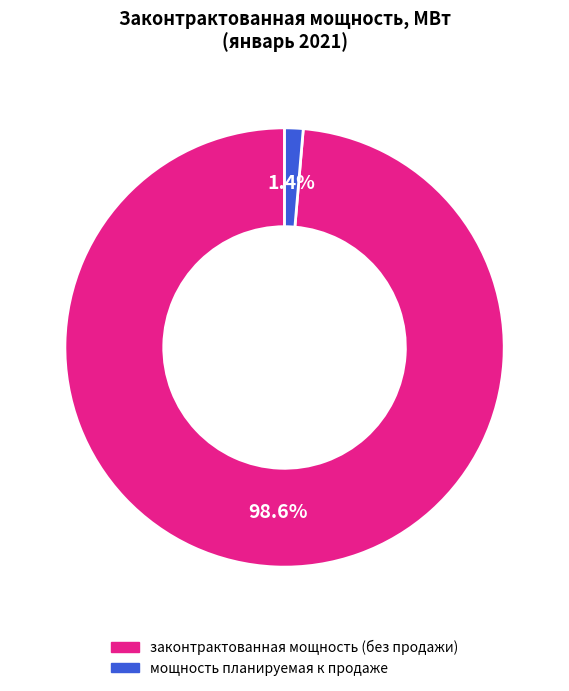

What is the smallest slice in the pie chart?

мощность планируемая к продаже